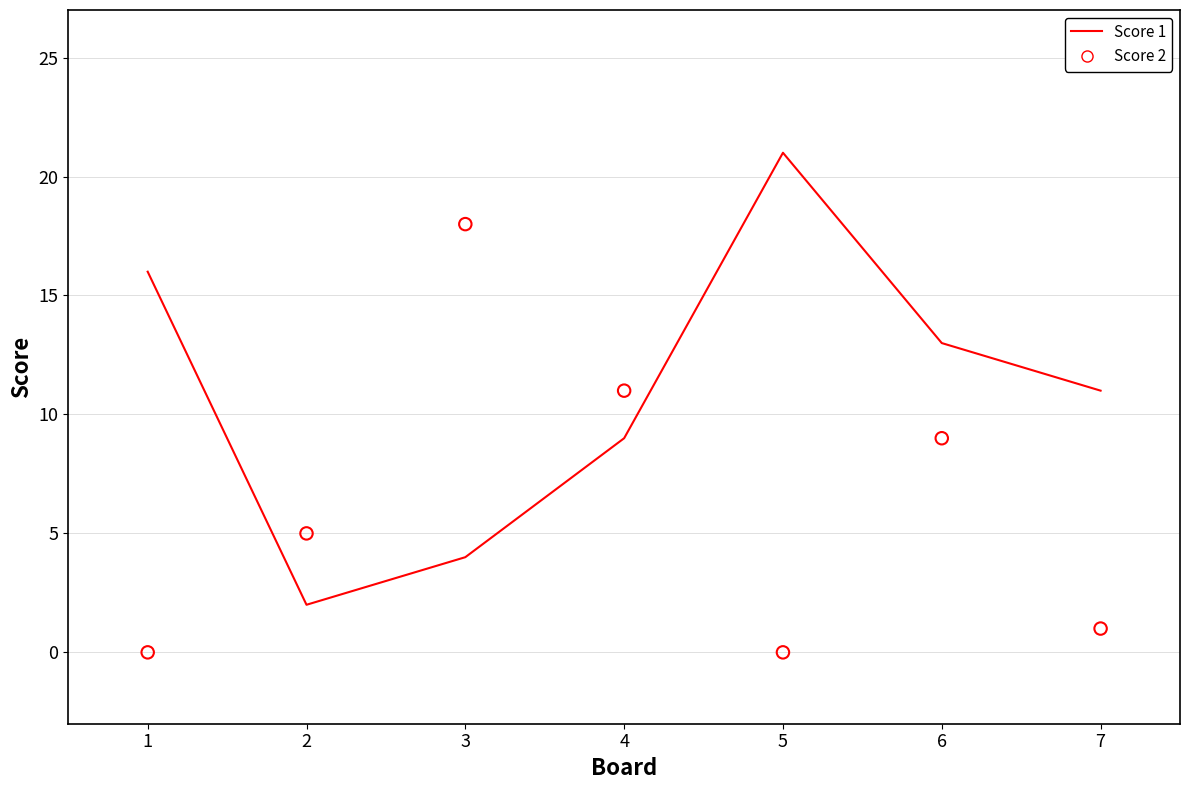

At how many categories does at least one series exceed 10?

6